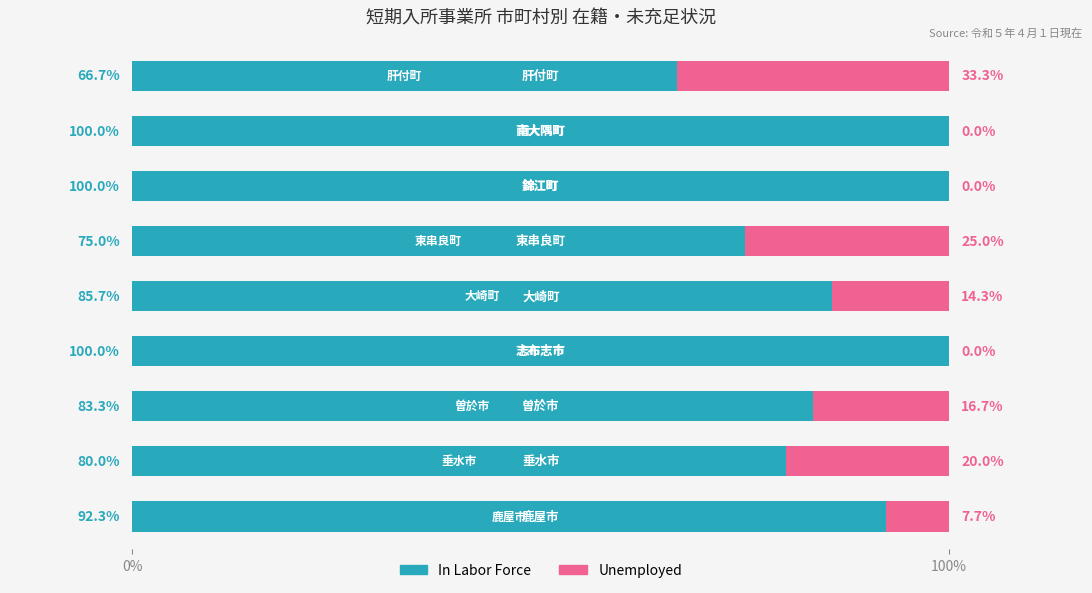

What is the highest value of the In Labor Force series?

100.0